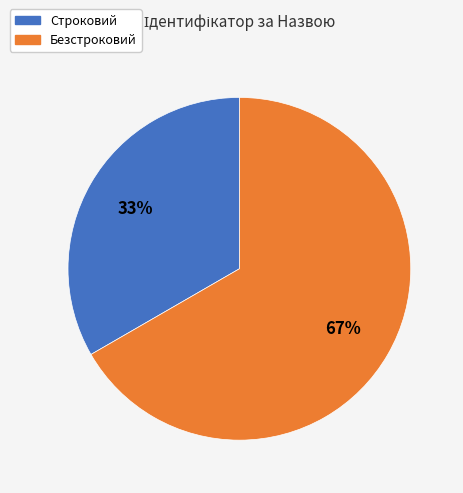

What percentage is the Безстроковий slice, to the nearest percent?

67%